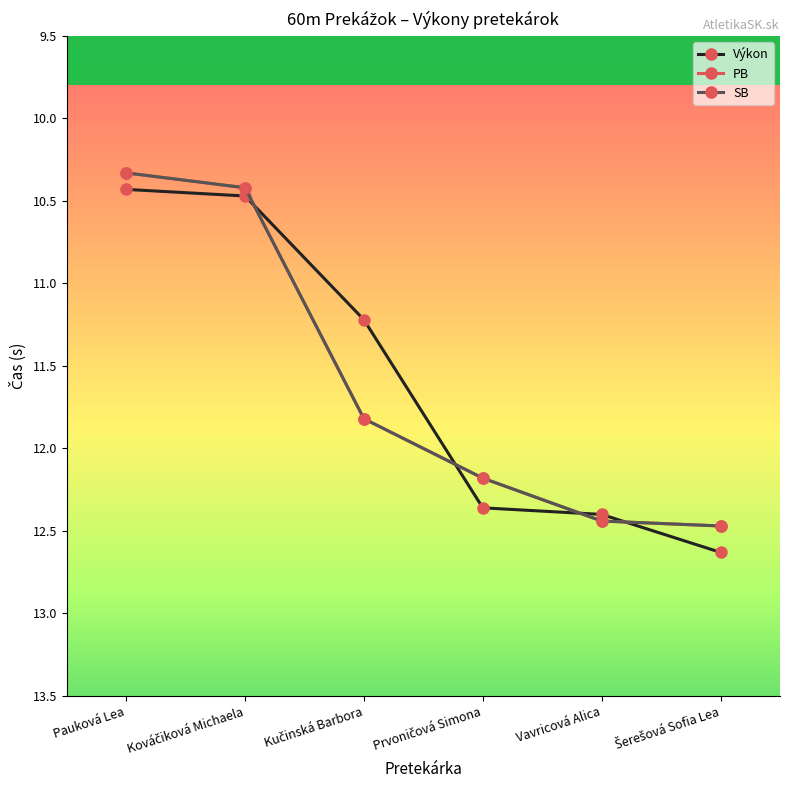

Is this an area chart (filled region under the line)?

No